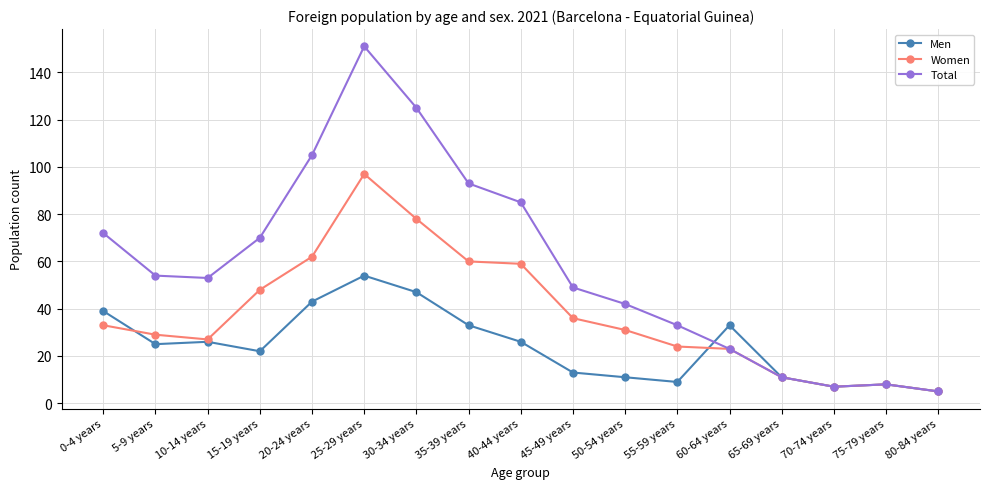

Which category has the lowest value across all series?

80-84 years